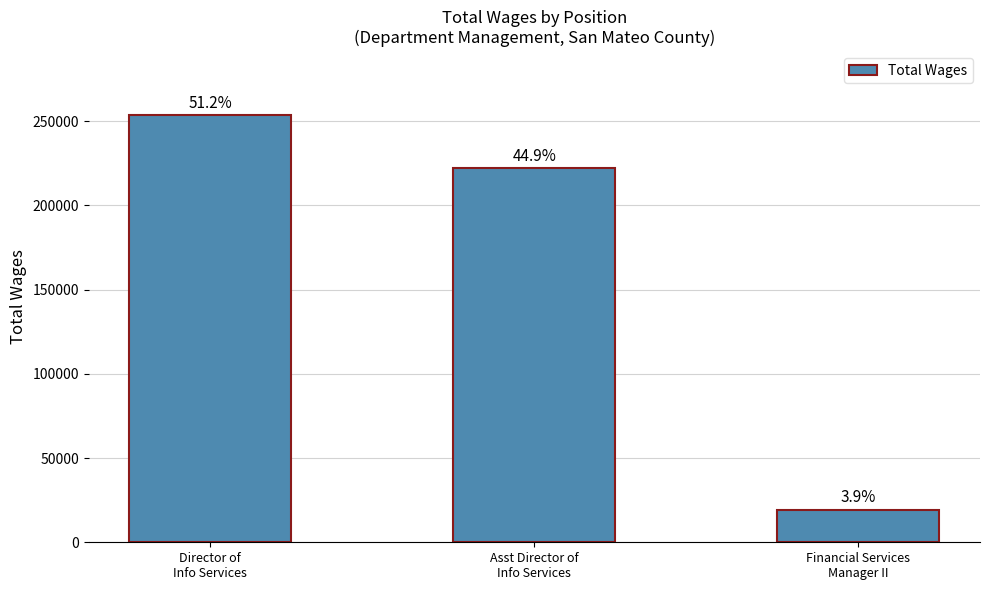

What position from the left is Financial Services
Manager II?

3